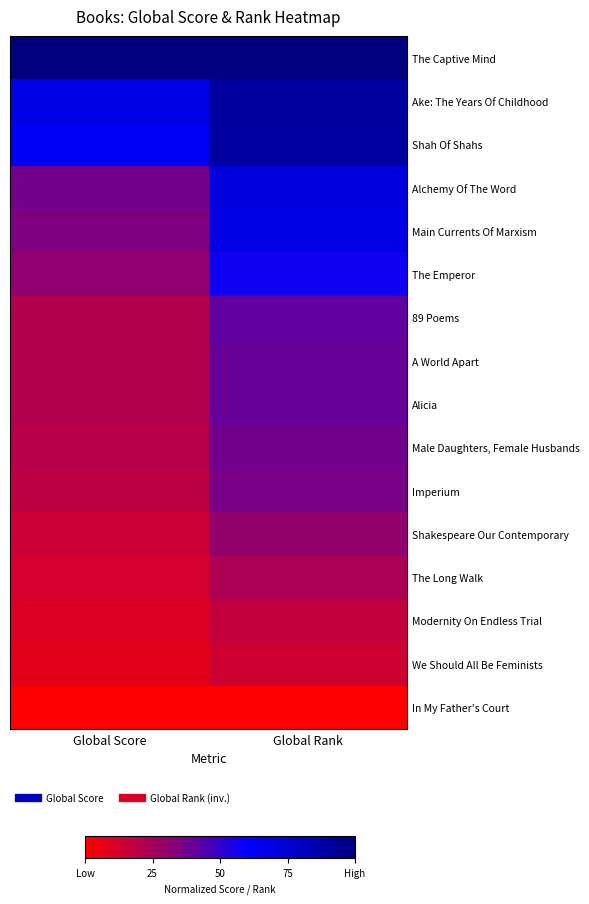

Which series has the largest total across all categories?

The Captive Mind